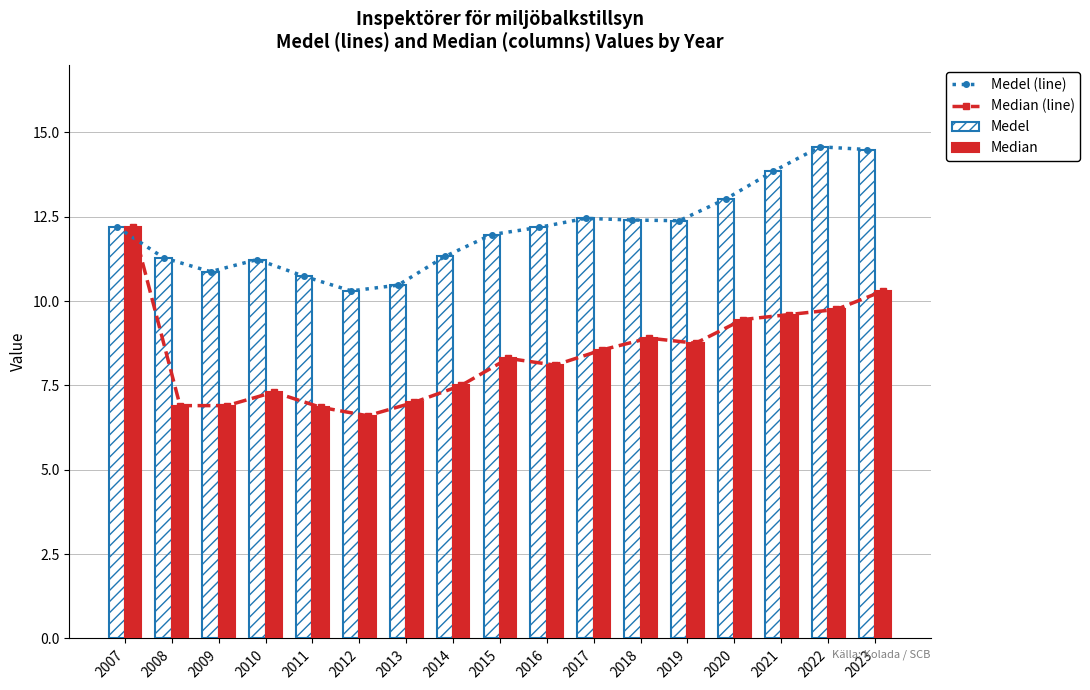

Where is Median (line) nearest to the value 9?

2018